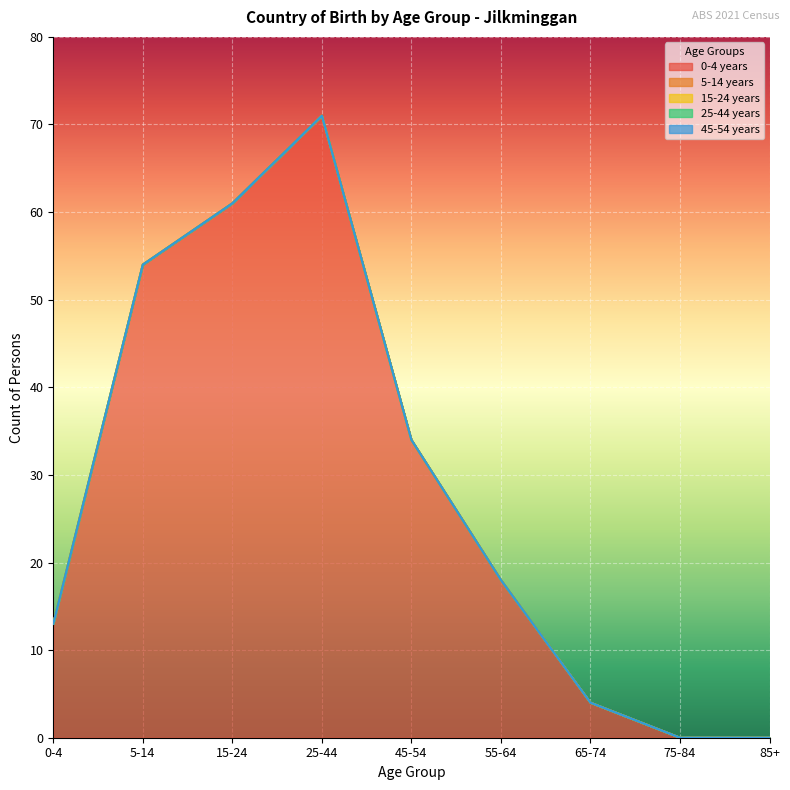

Is the value of 15-24 years at 0-4 greater than the value of 0-4 years at 0-4?

No